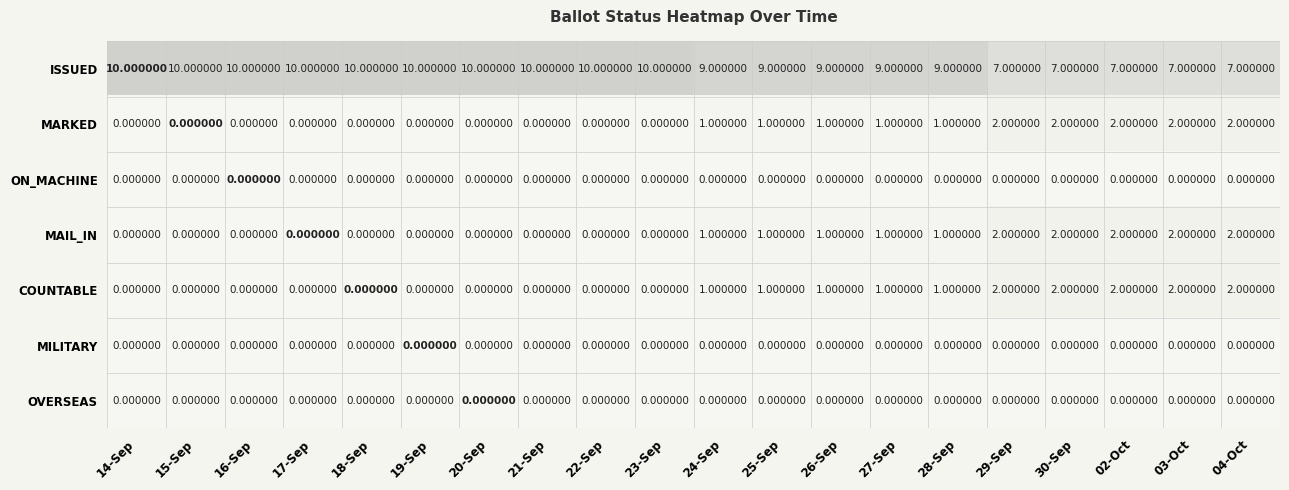

What is the sum of all ISSUED values?

180